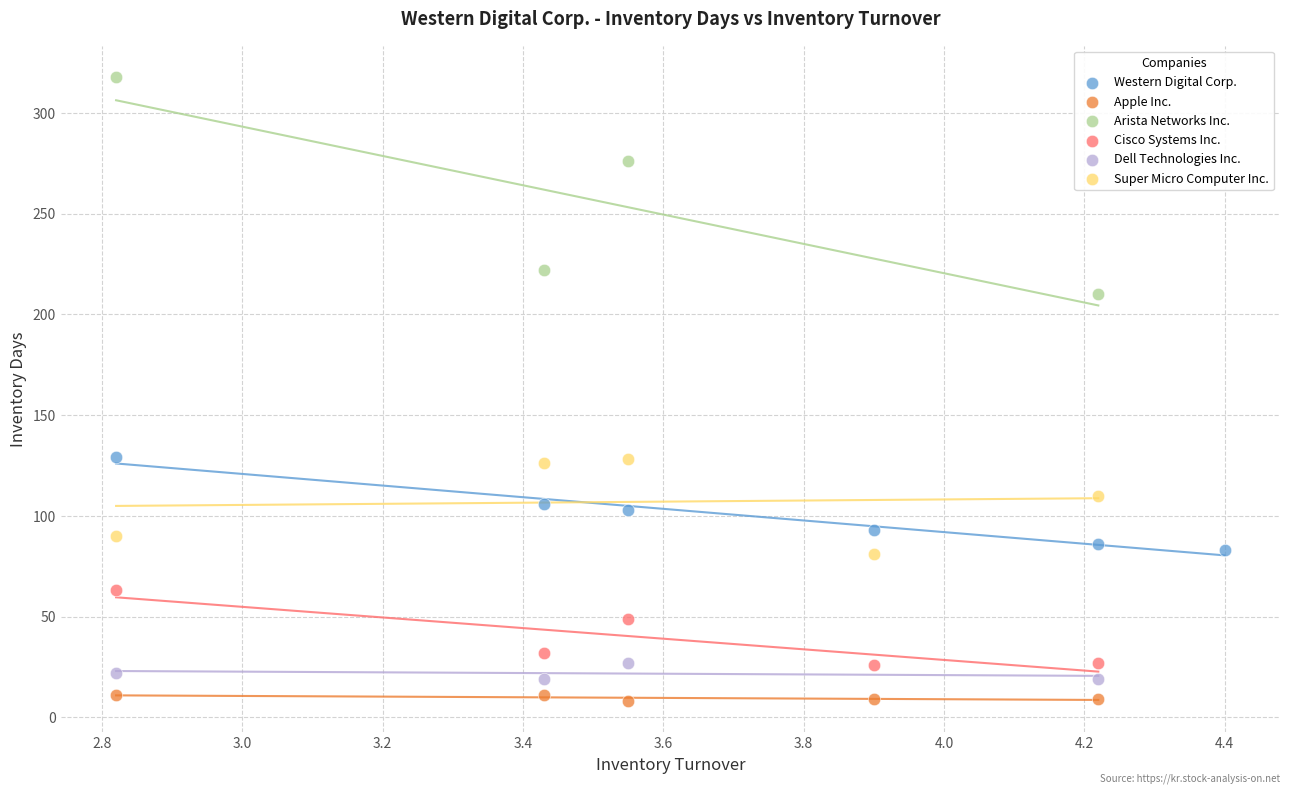

Which series has the largest Y range (max minus min)?

Arista Networks Inc.